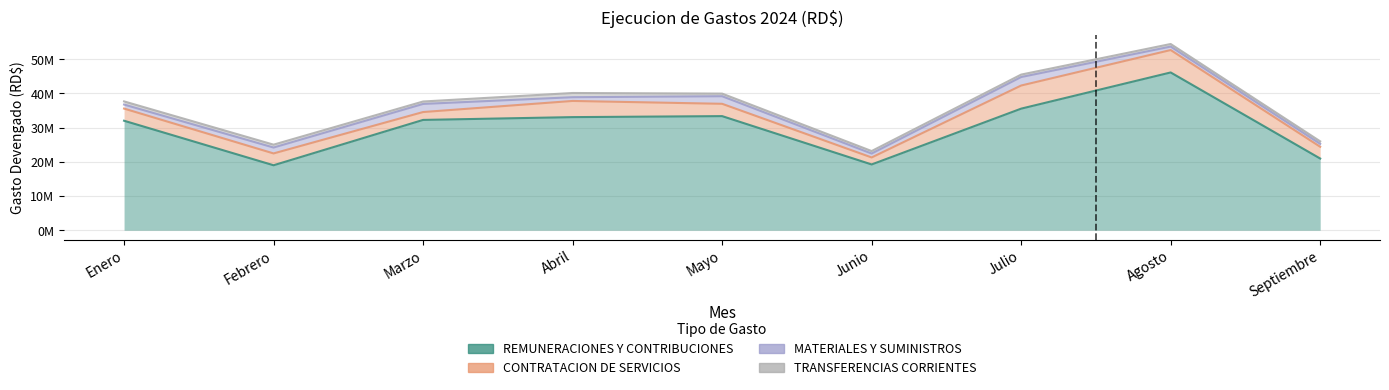

Is the value of CONTRATACION DE SERVICIOS at Enero greater than the value of REMUNERACIONES Y CONTRIBUCIONES at Septiembre?

No